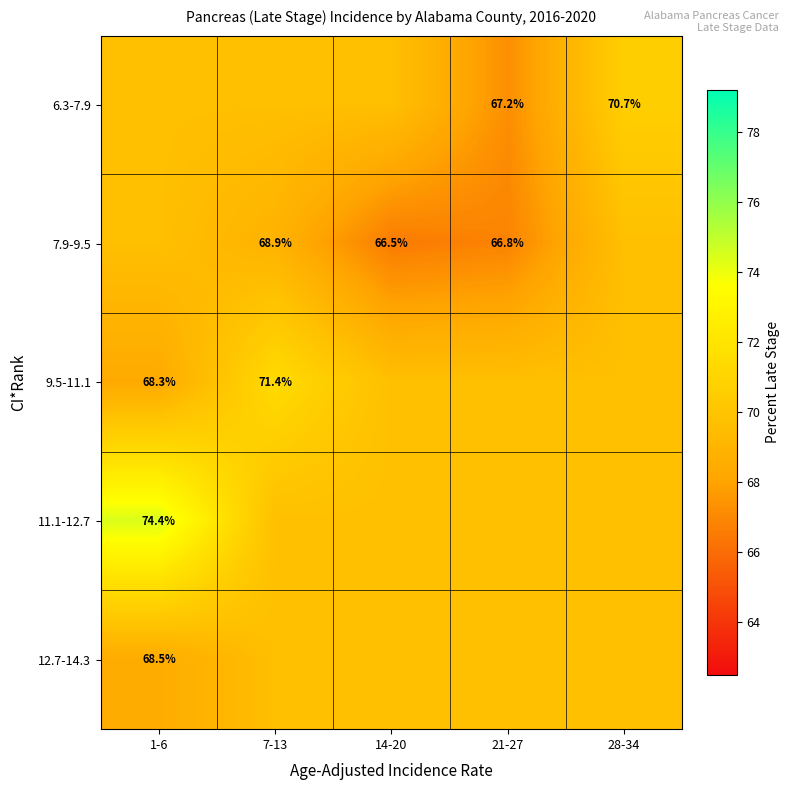

How many data points in 7.9-9.5 are above 68?

3